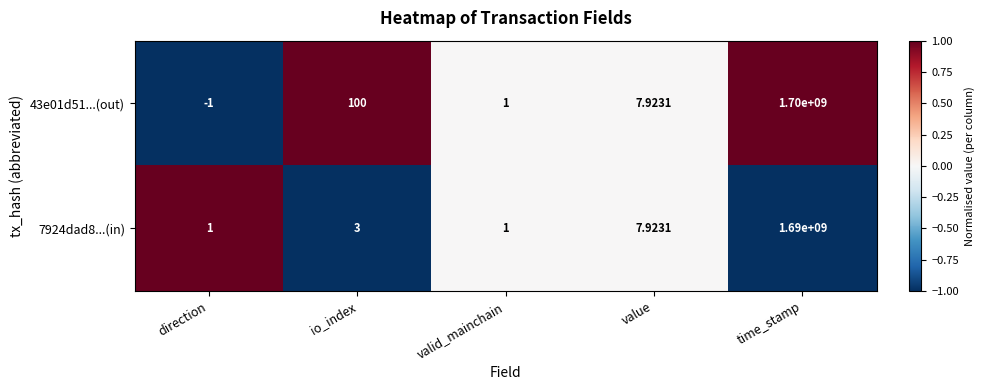

List the labels in order of 43e01d51...(out) value, smallest first.

direction, valid_mainchain, value, io_index, time_stamp